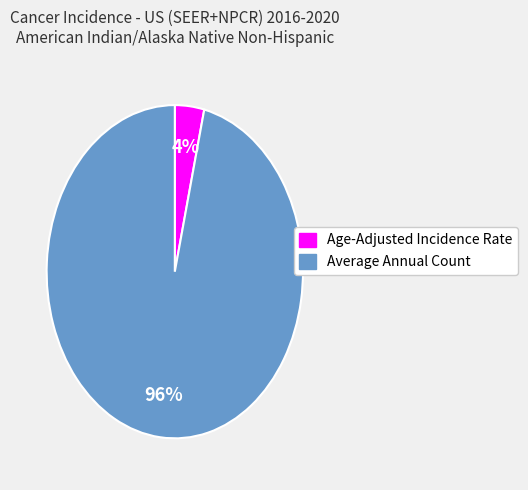

True or false: Age-Adjusted Incidence Rate accounts for 4% of the total.

True